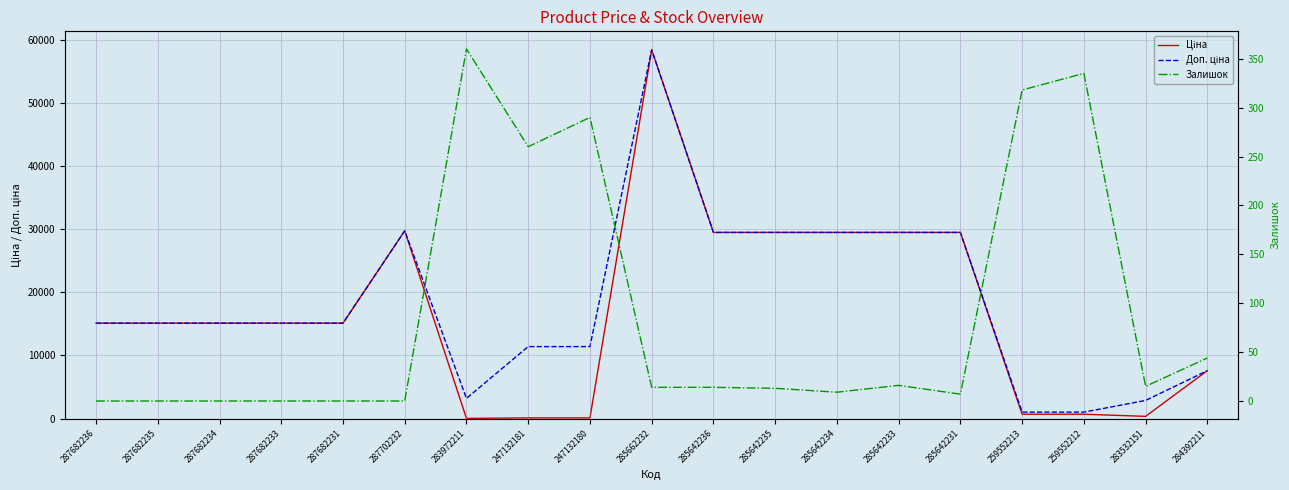

True or false: Доп. ціна and Залишок intersect in this chart.

False